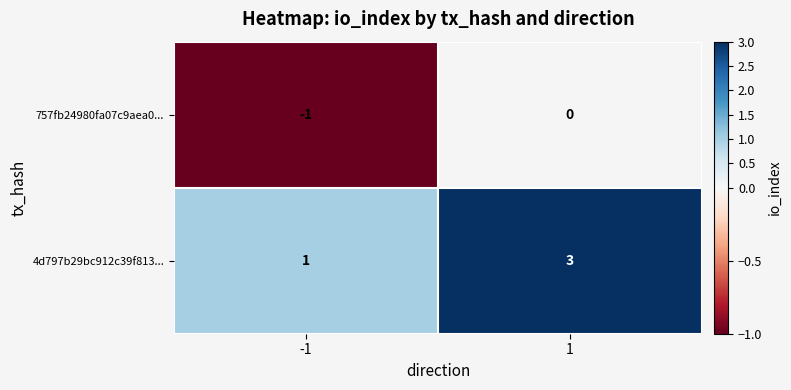

Is it true that 4d797b29bc912c39f813... equals 1 at -1?

True